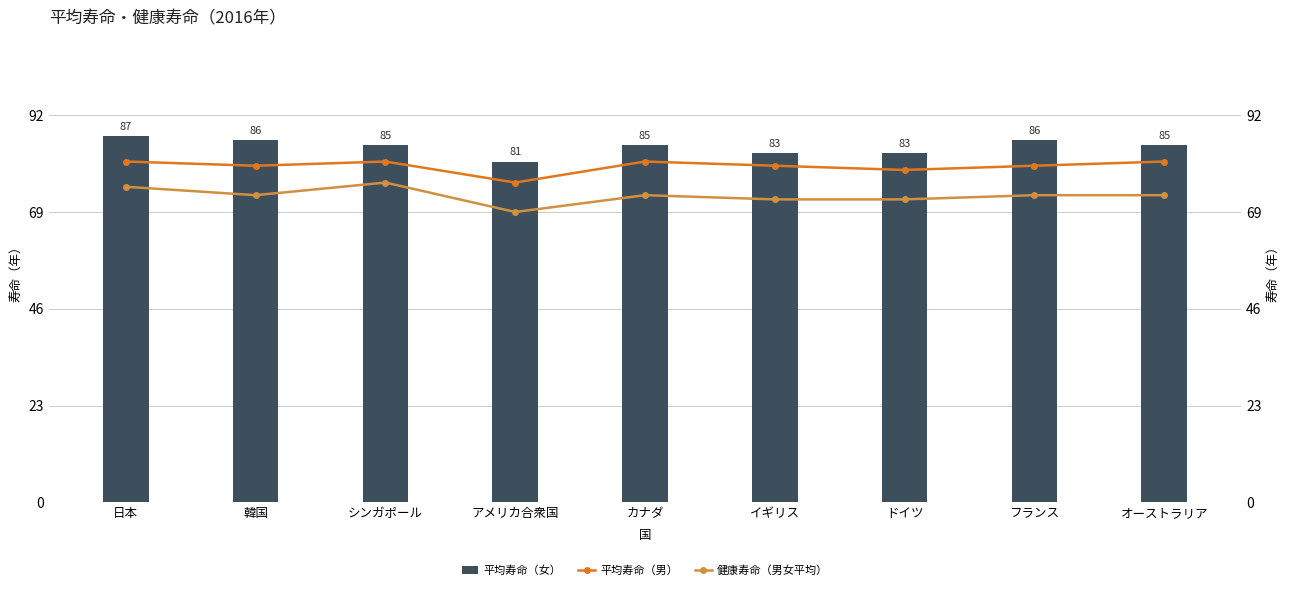

How many data points in 平均寿命（女） are less than 85?

3